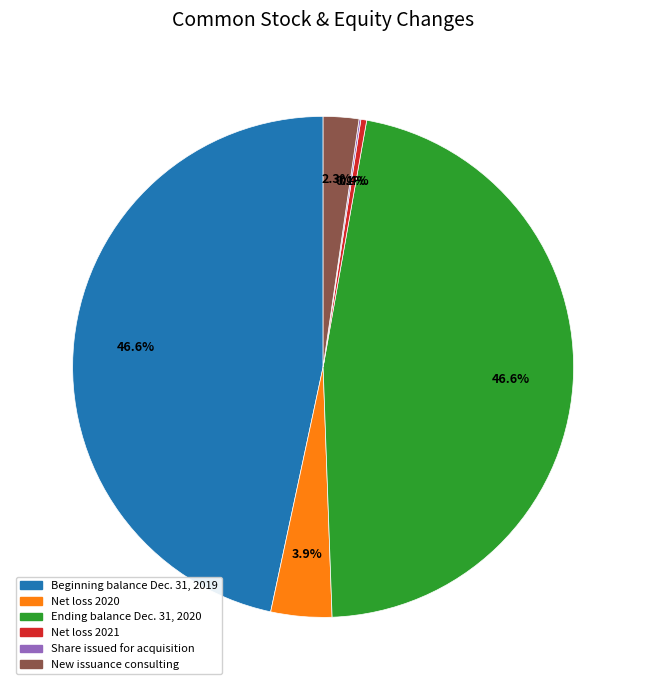

What percentage is NOT represented by New issuance consulting?

97.7%